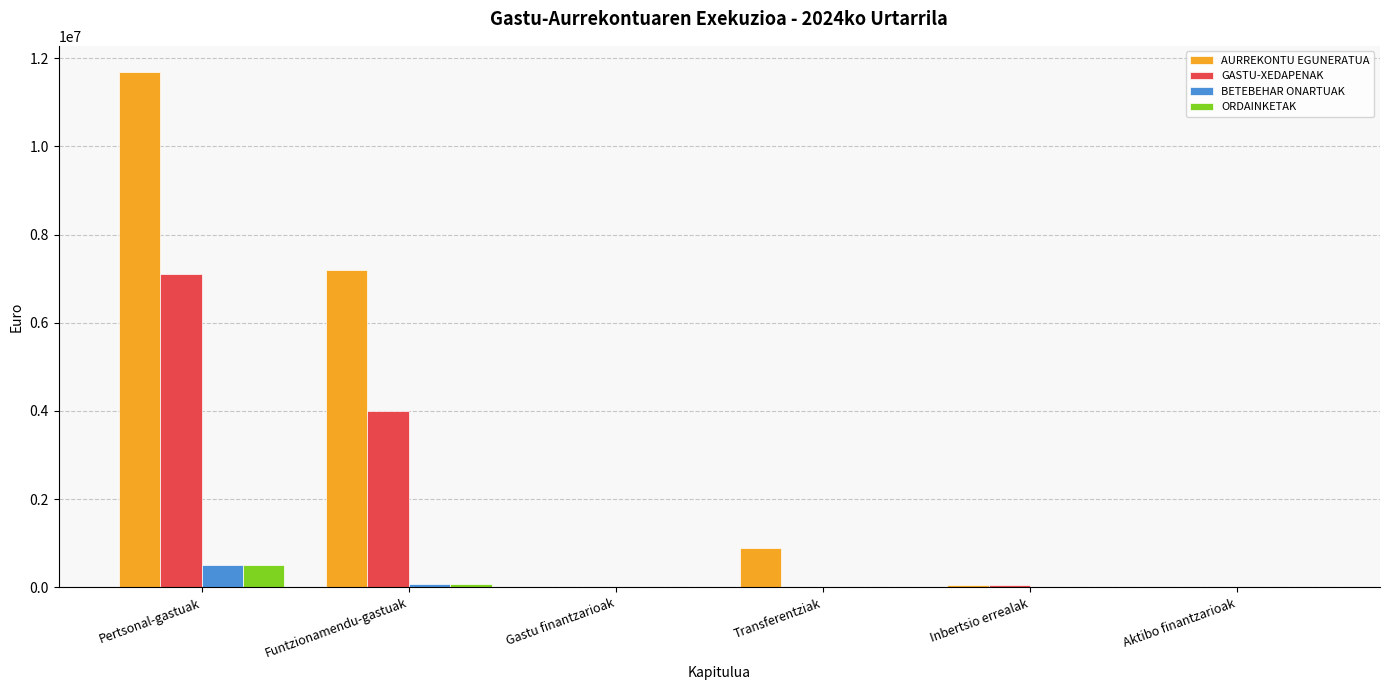

What is the total value across all series at Gastu finantzarioak?

1000.0